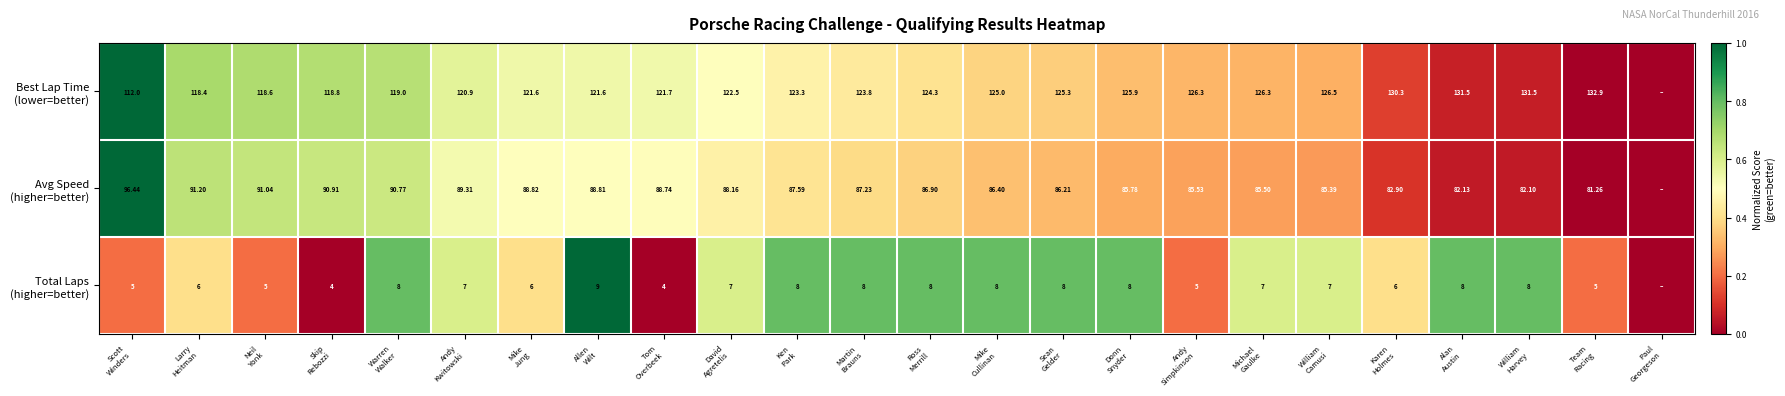

True or false: Avg Speed (higher=better) has a value of 0.3 at Michael Gaulke.

True